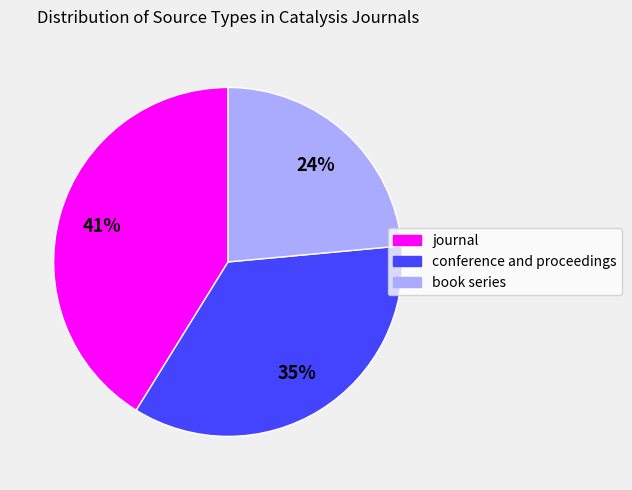

Combined, do conference and proceedings and journal account for over 50%?

Yes